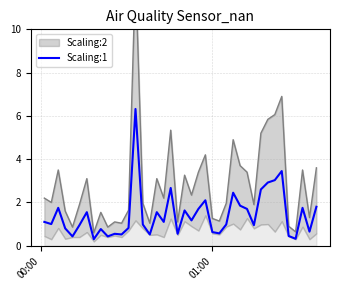

What is the highest value of the Scaling:1 series?

6.3